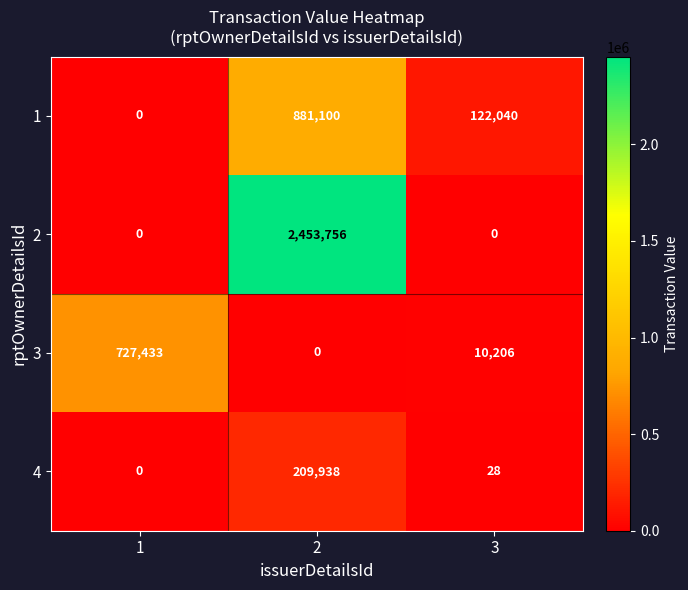

What is the difference between the highest and lowest values at 2?

2453756